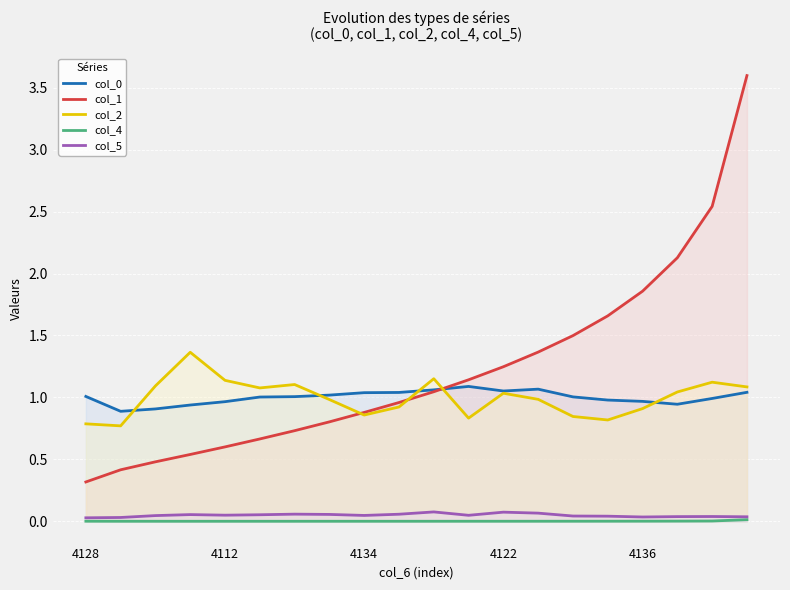

True or false: col_4 and col_1 cross at least once.

False